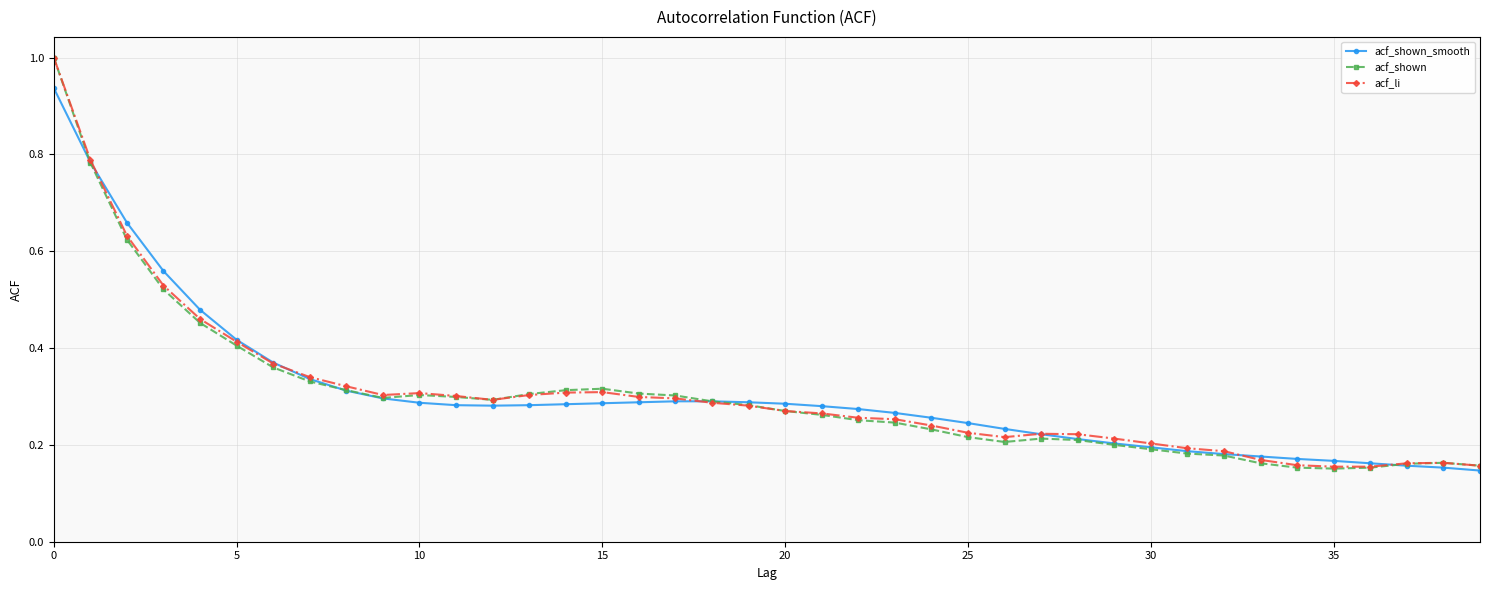

What is the maximum value shown in the chart?

1.0